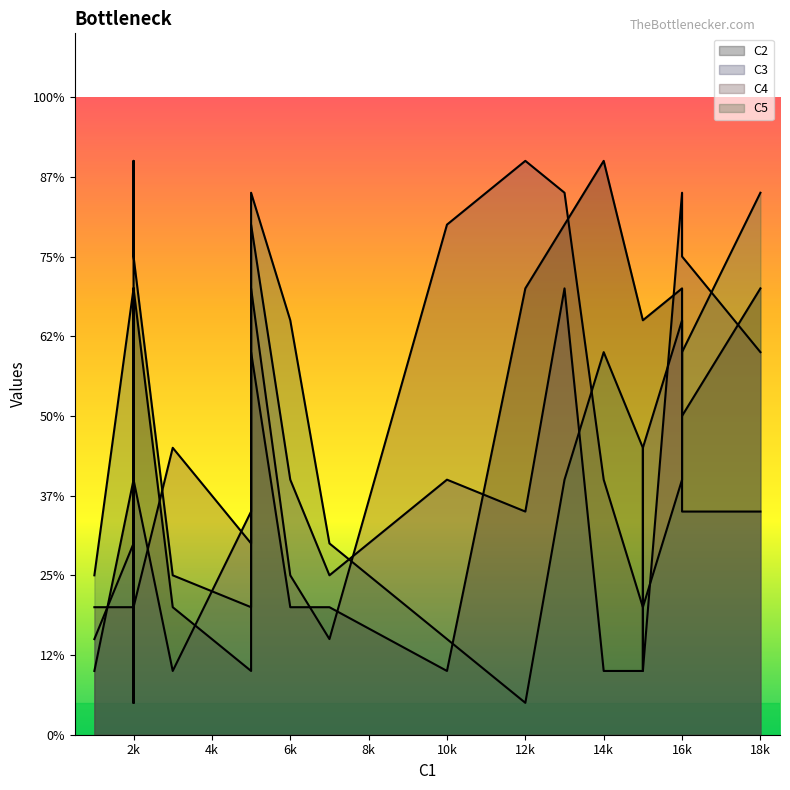

What is the maximum value shown in the chart?

18